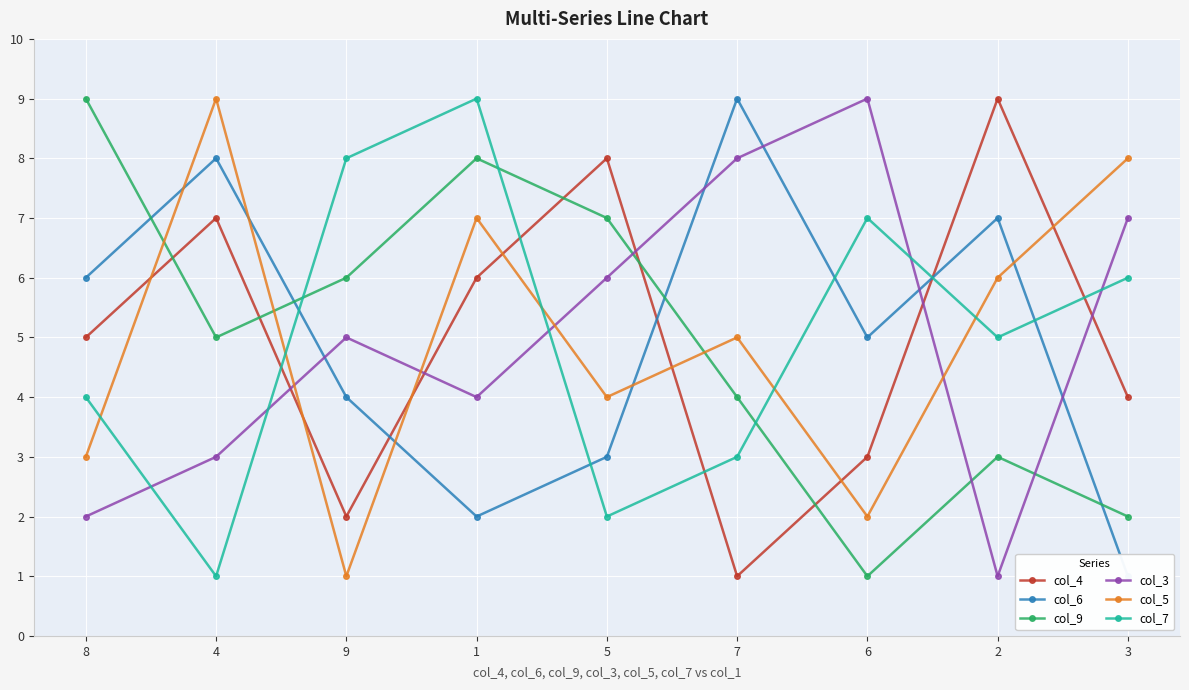

How many interior local valleys does the col_5 series have?

3